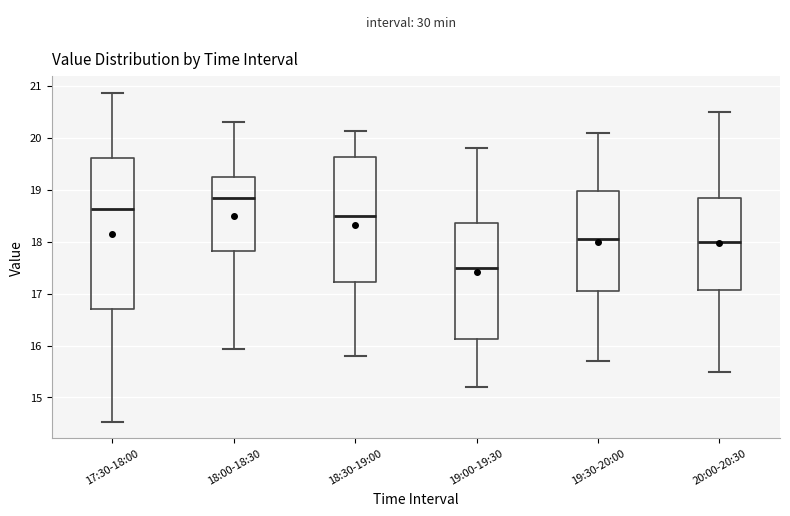

Reading left to right, transcribe this box plot: for each box, give where its median line is, the range the box spans, and where its two whiskers end, as read against the y-axis. The values are not printed on the chart, so give them approximately, as read against the axis.

17:30-18:00: median 18.6, box 16.7 to 19.6, whiskers 14.5 to 20.9
18:00-18:30: median 18.9, box 17.8 to 19.2, whiskers 15.9 to 20.3
18:30-19:00: median 18.5, box 17.2 to 19.6, whiskers 15.8 to 20.1
19:00-19:30: median 17.5, box 16.1 to 18.4, whiskers 15.2 to 19.8
19:30-20:00: median 18.1, box 17.1 to 19.0, whiskers 15.7 to 20.1
20:00-20:30: median 18.0, box 17.1 to 18.9, whiskers 15.5 to 20.5